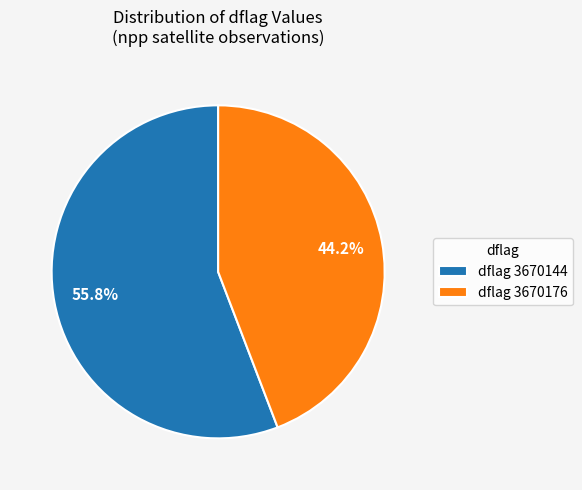

Is the sum of dflag 3670176 and dflag 3670144 greater than half?

Yes